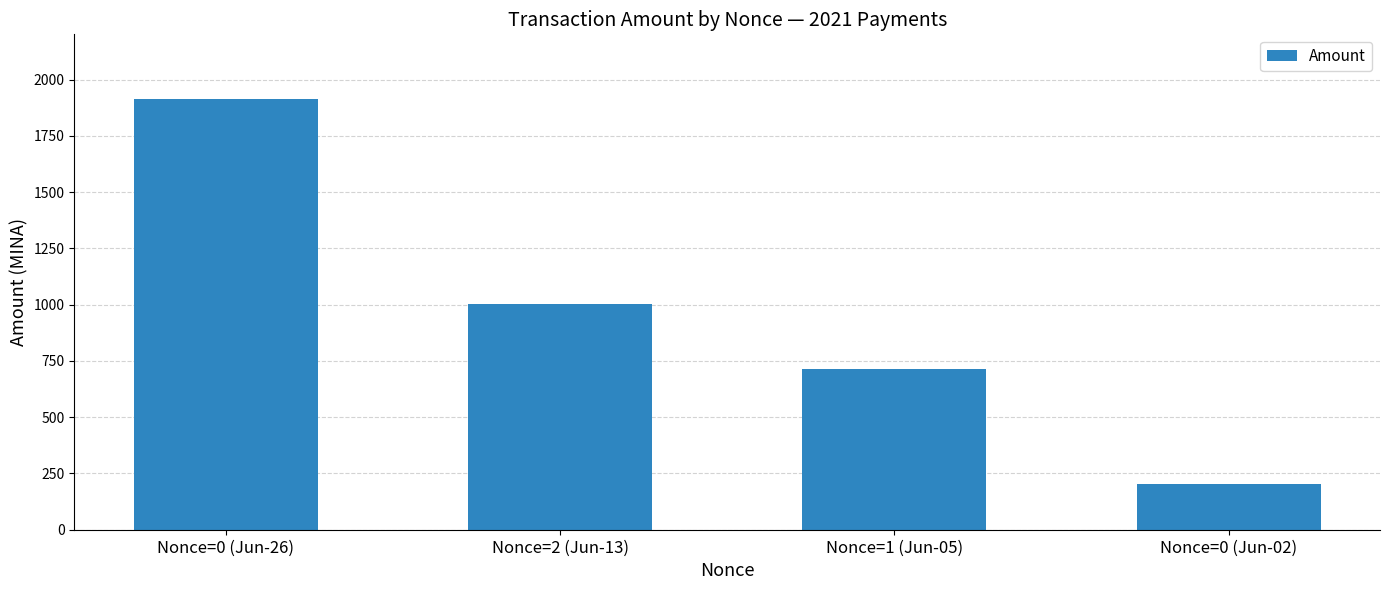

What is the sum of the values at Nonce=2 (Jun-13) and Nonce=0 (Jun-02)?

1202.0